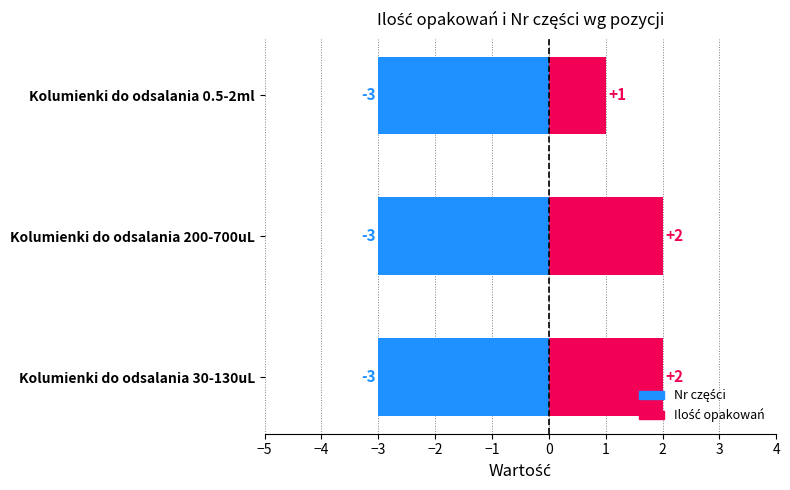

Rank the categories by Ilość opakowań value from lowest to highest.

Kolumienki do odsalania 0.5-2ml, Kolumienki do odsalania 30-130uL, Kolumienki do odsalania 200-700uL